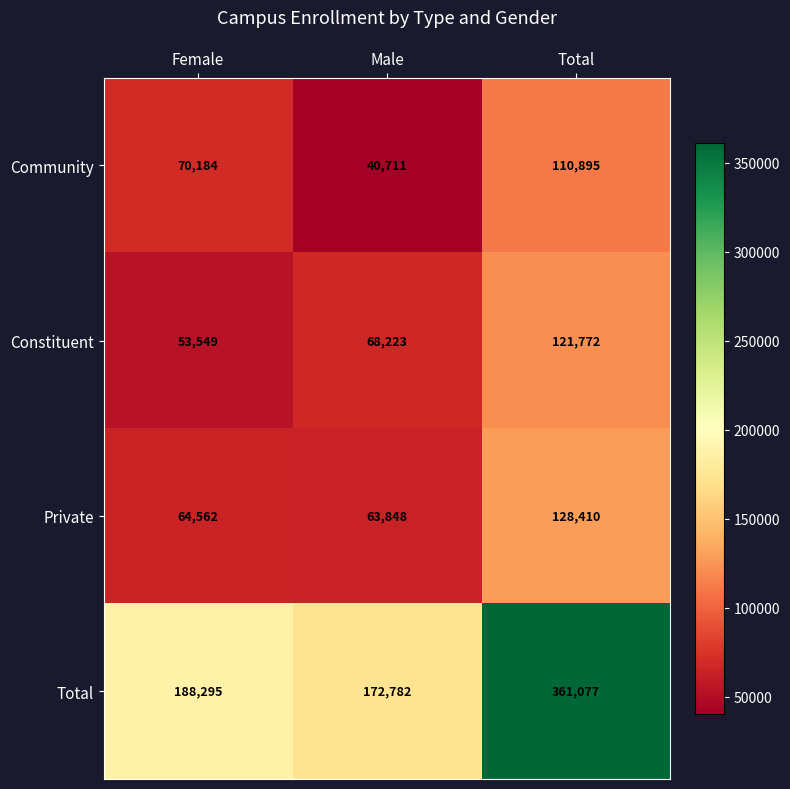

What is the total value across all series at Female?

376590